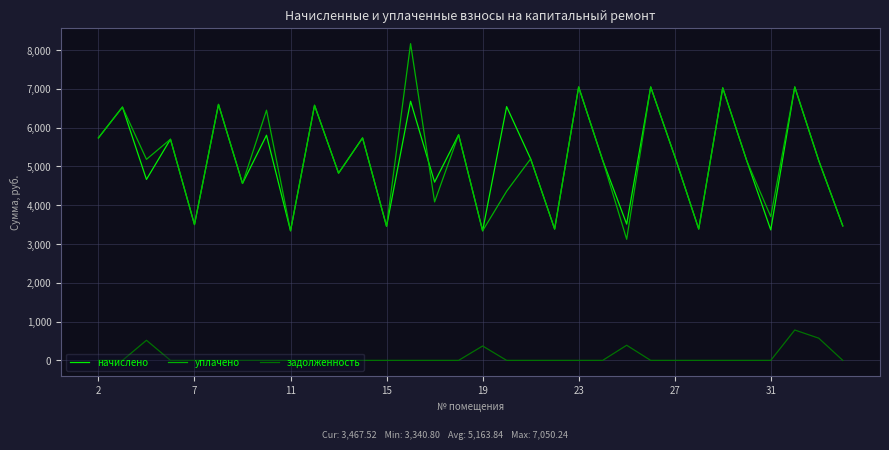

In задолженность, how many points are higher than both neighbors (excluding endpoints)?

4